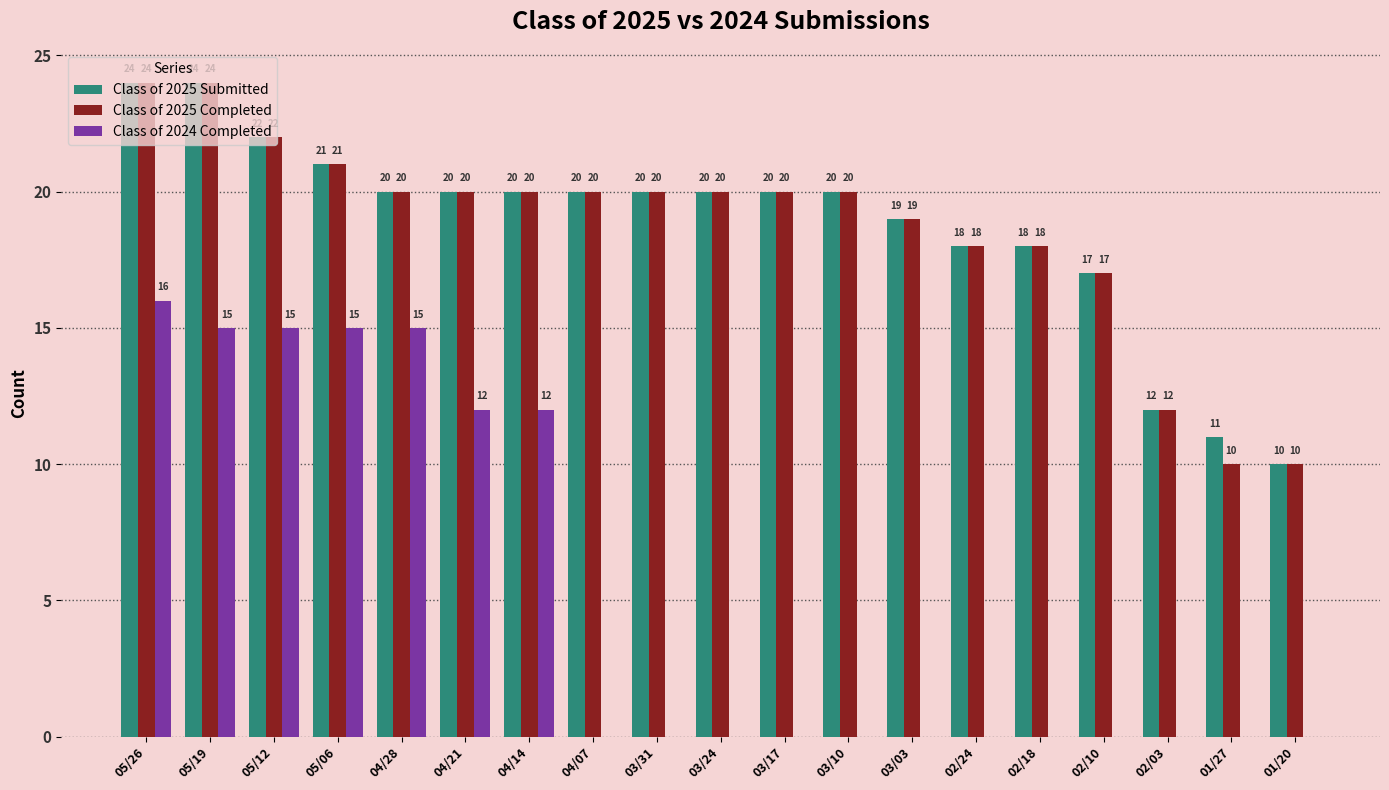

What is the average value of the Class of 2025 Submitted series?

19